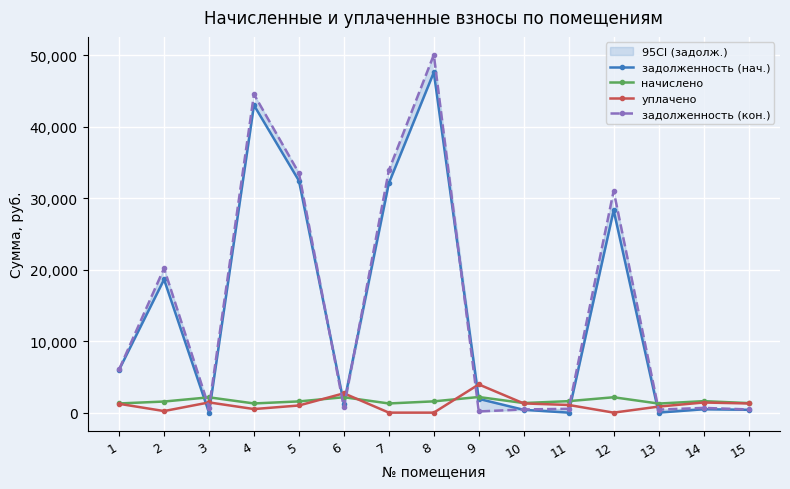

Rank the categories by задолженность (нач.) value from lowest to highest.

11, 13, 3, 10, 15, 14, 6, 9, 1, 2, 12, 7, 5, 4, 8